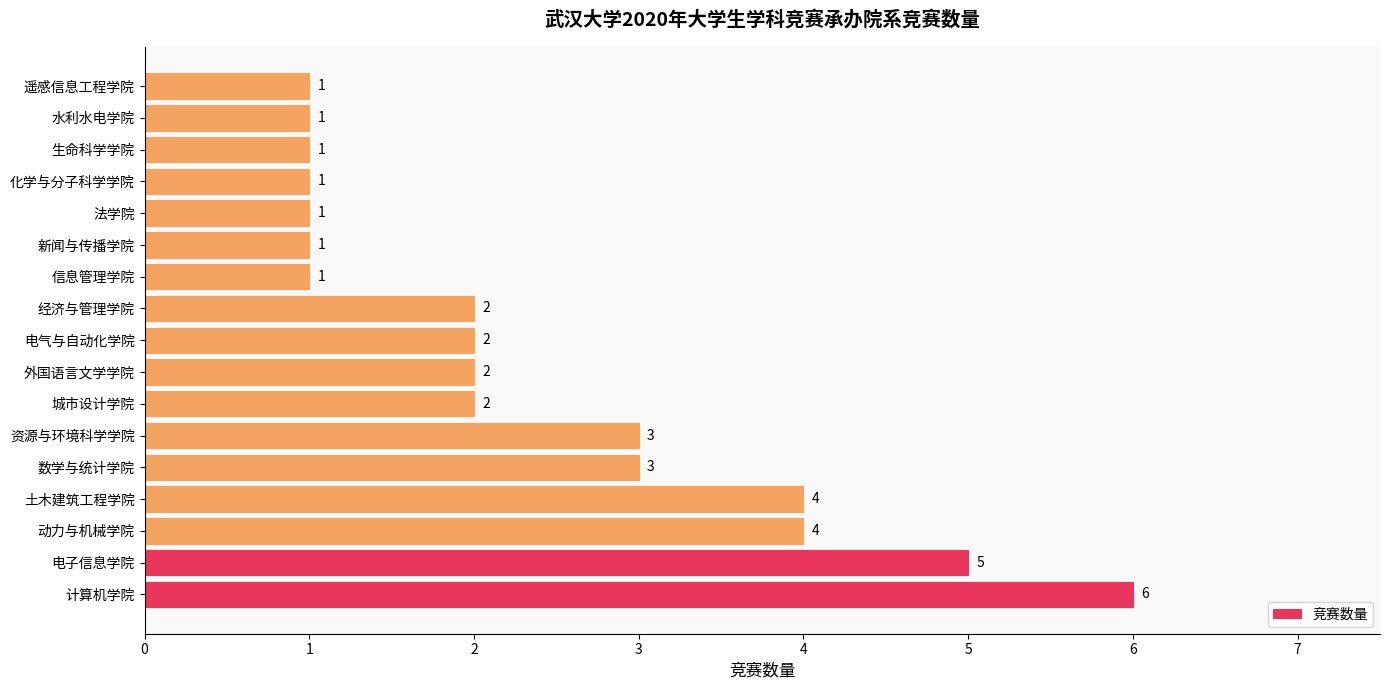

Count the number of categories in the chart.

17